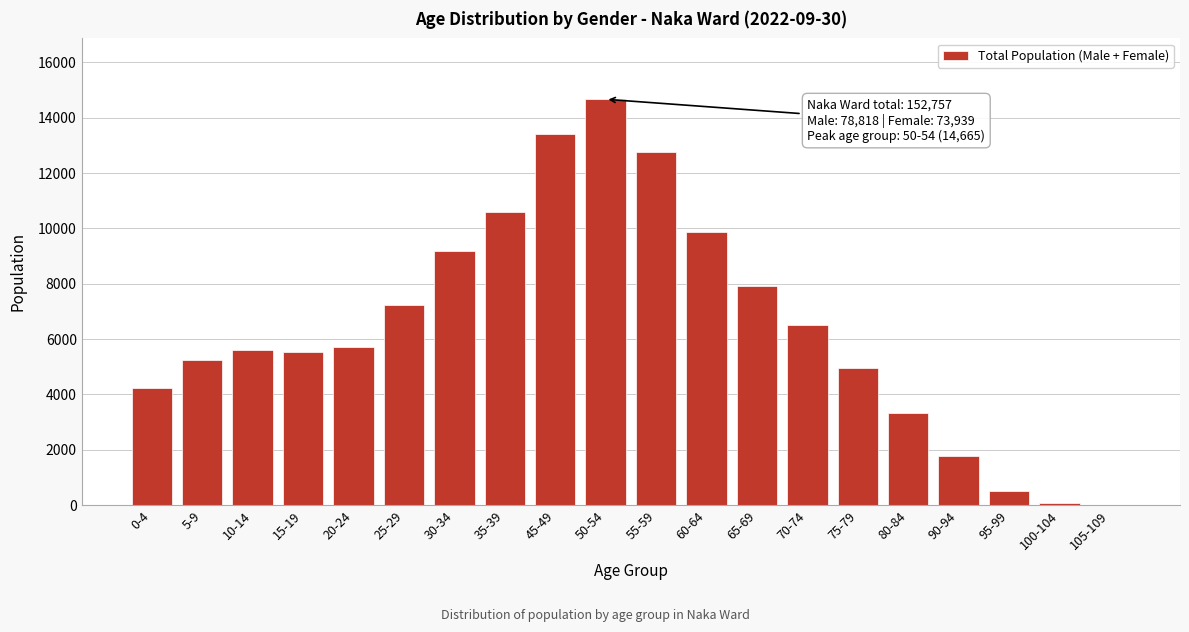

What is the sum of all values?

129063